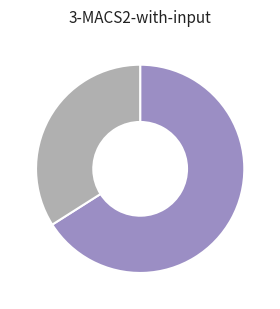

Is there a majority slice in this chart?

Yes